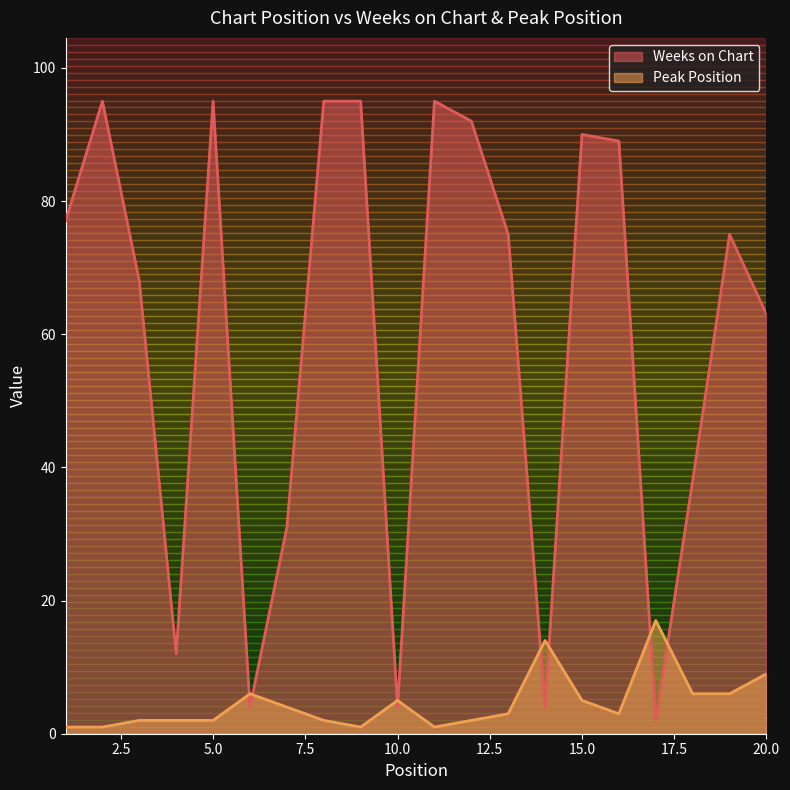

What is the average value of the Peak Position series?

5